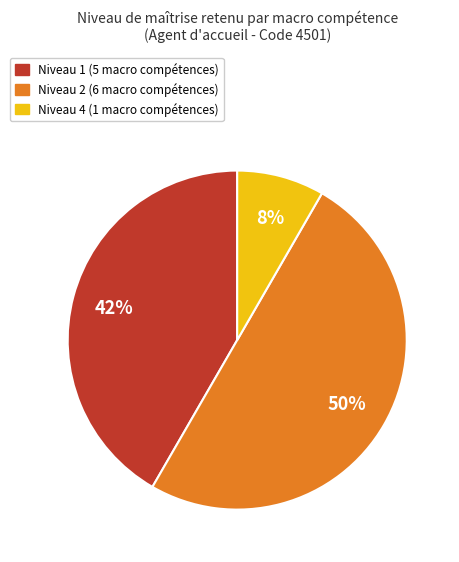

To the nearest percent, what is the average slice percentage?

33%